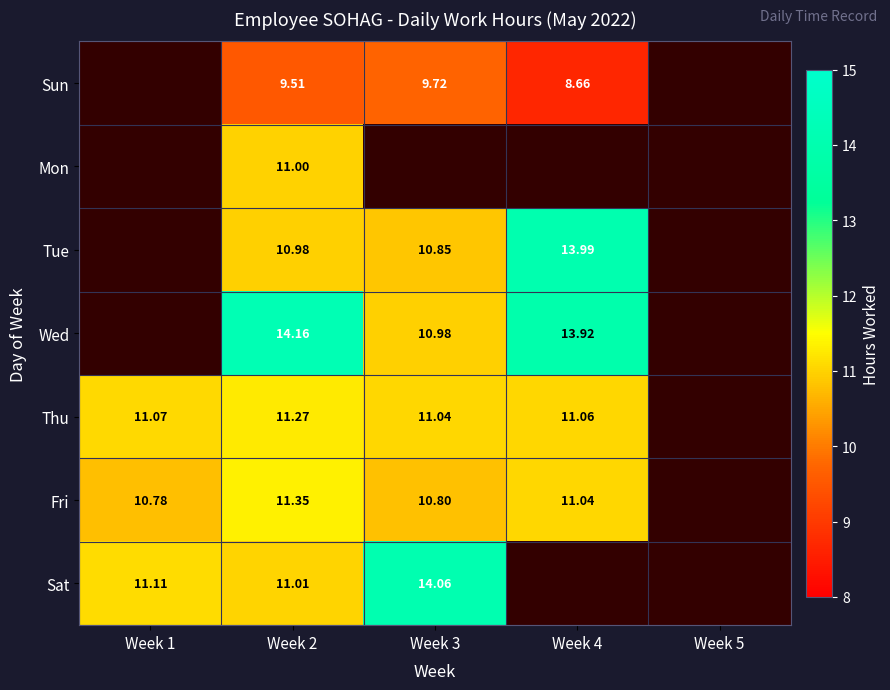

Is the value of Sat at Week 3 greater than the value of Thu at Week 3?

Yes